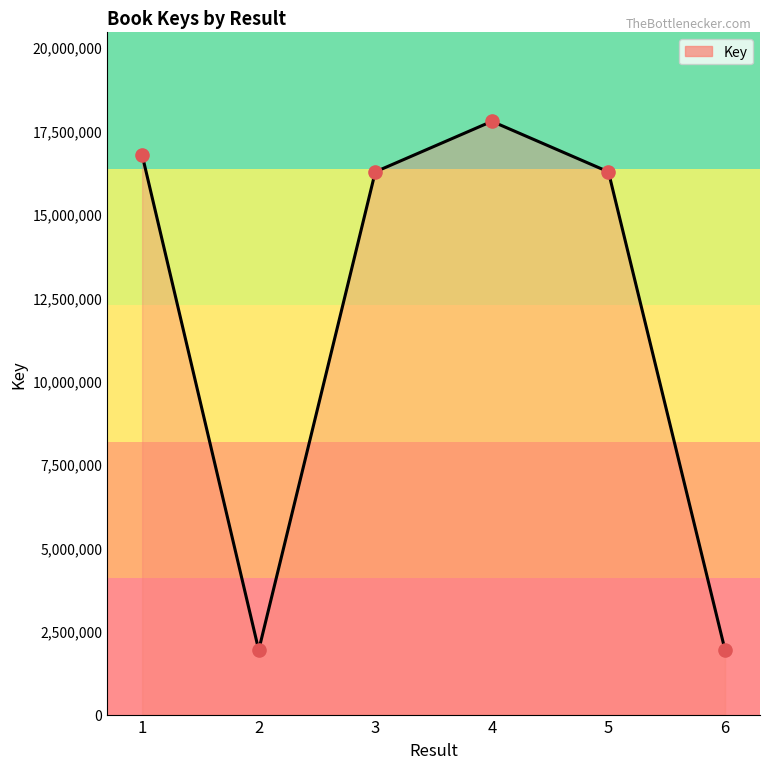

What is the change in value from 2 to 4?

+15844222